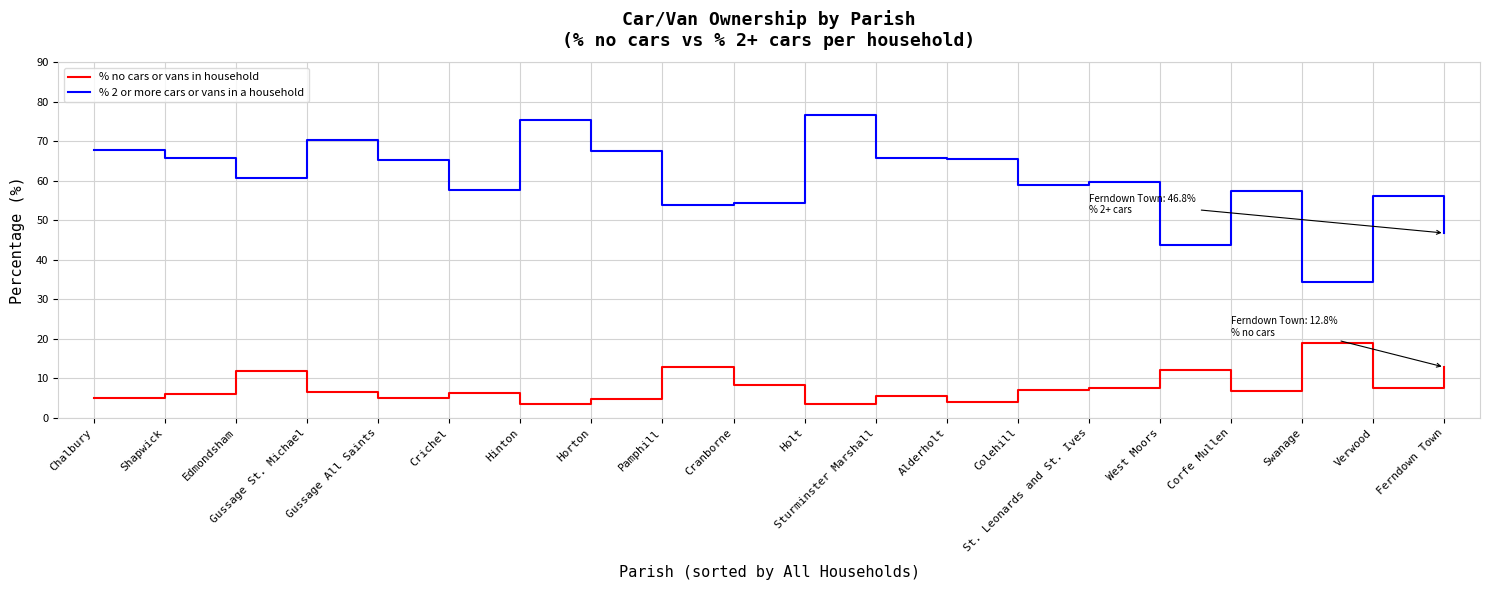

What is the lowest value of the % no cars or vans in household series?

3.4